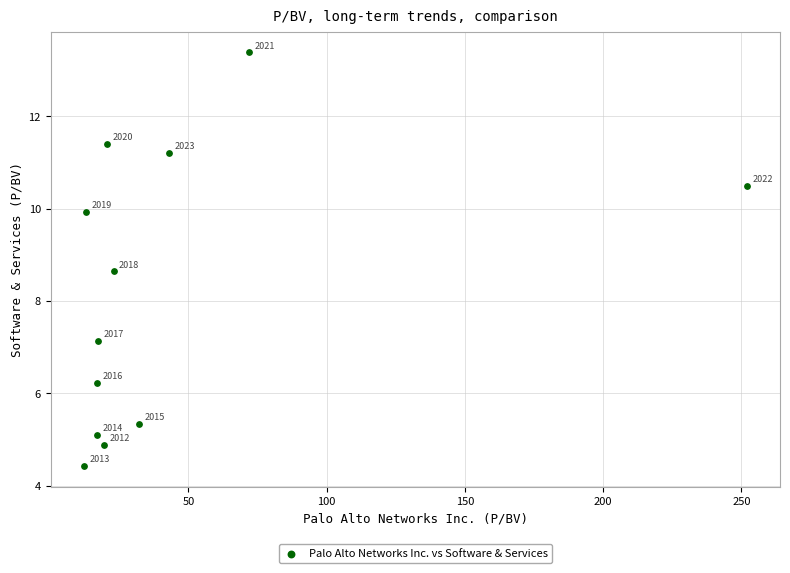

What Y value in the scatter plot is closest to 8?

8.6